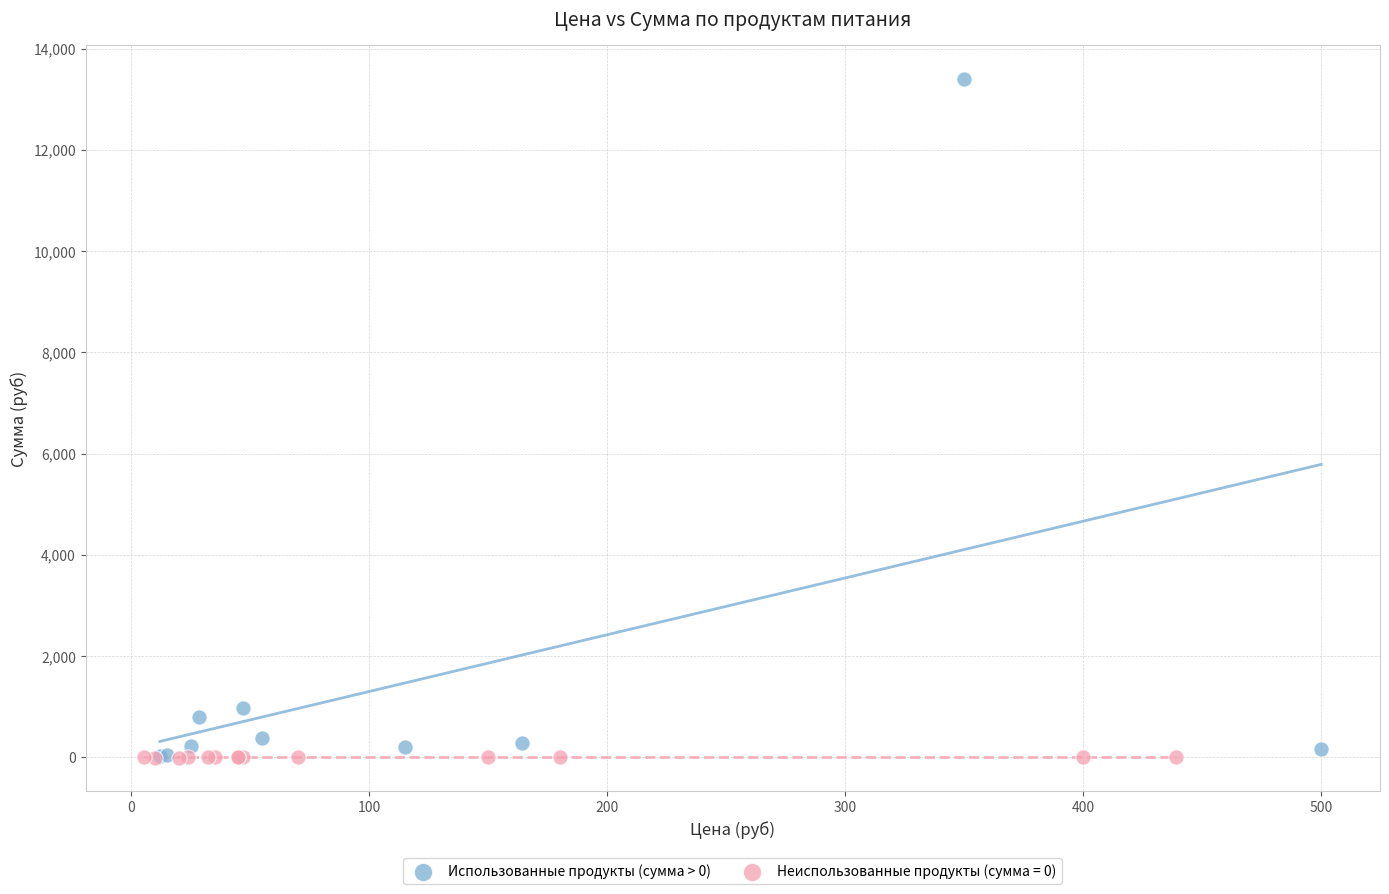

Which series has the largest Y range (max minus min)?

Использованные продукты (сумма > 0)